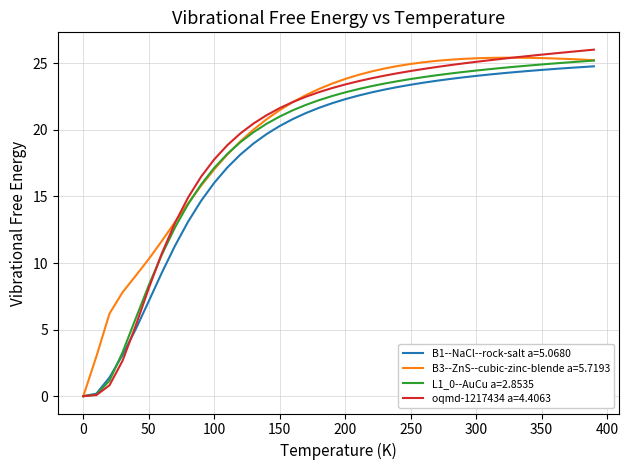

The B1--NaCl--rock-salt a=5.0680 series shows 7.1 at 50. True or false?

True